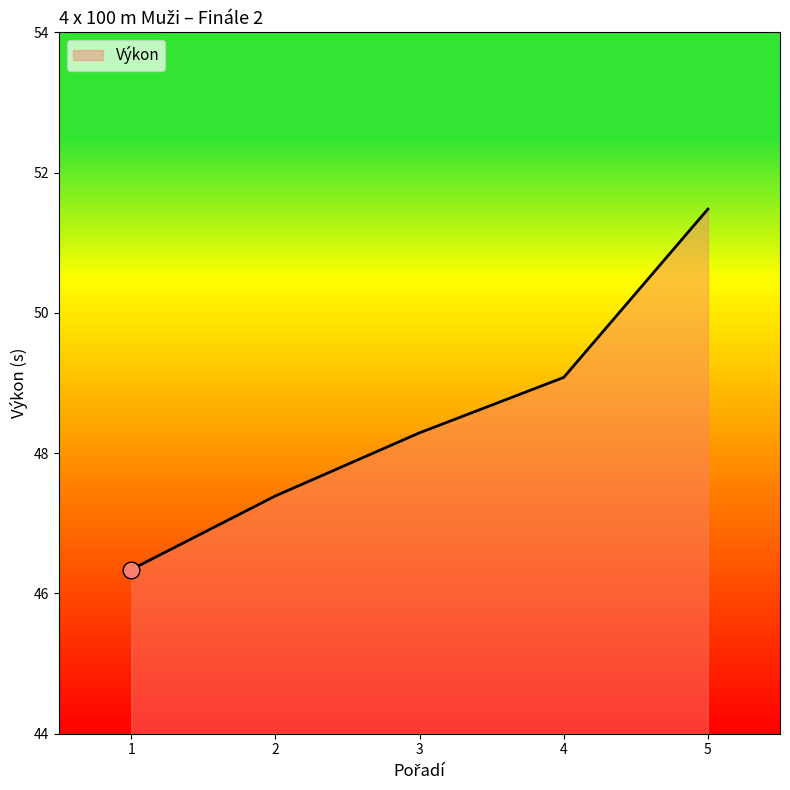

What is the approximate value at 5?

51.5